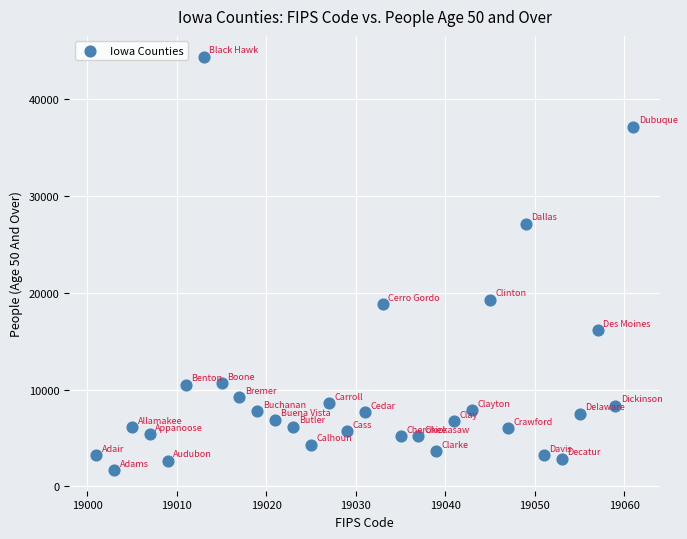

What is the range of Y values (max minus min)?

42740